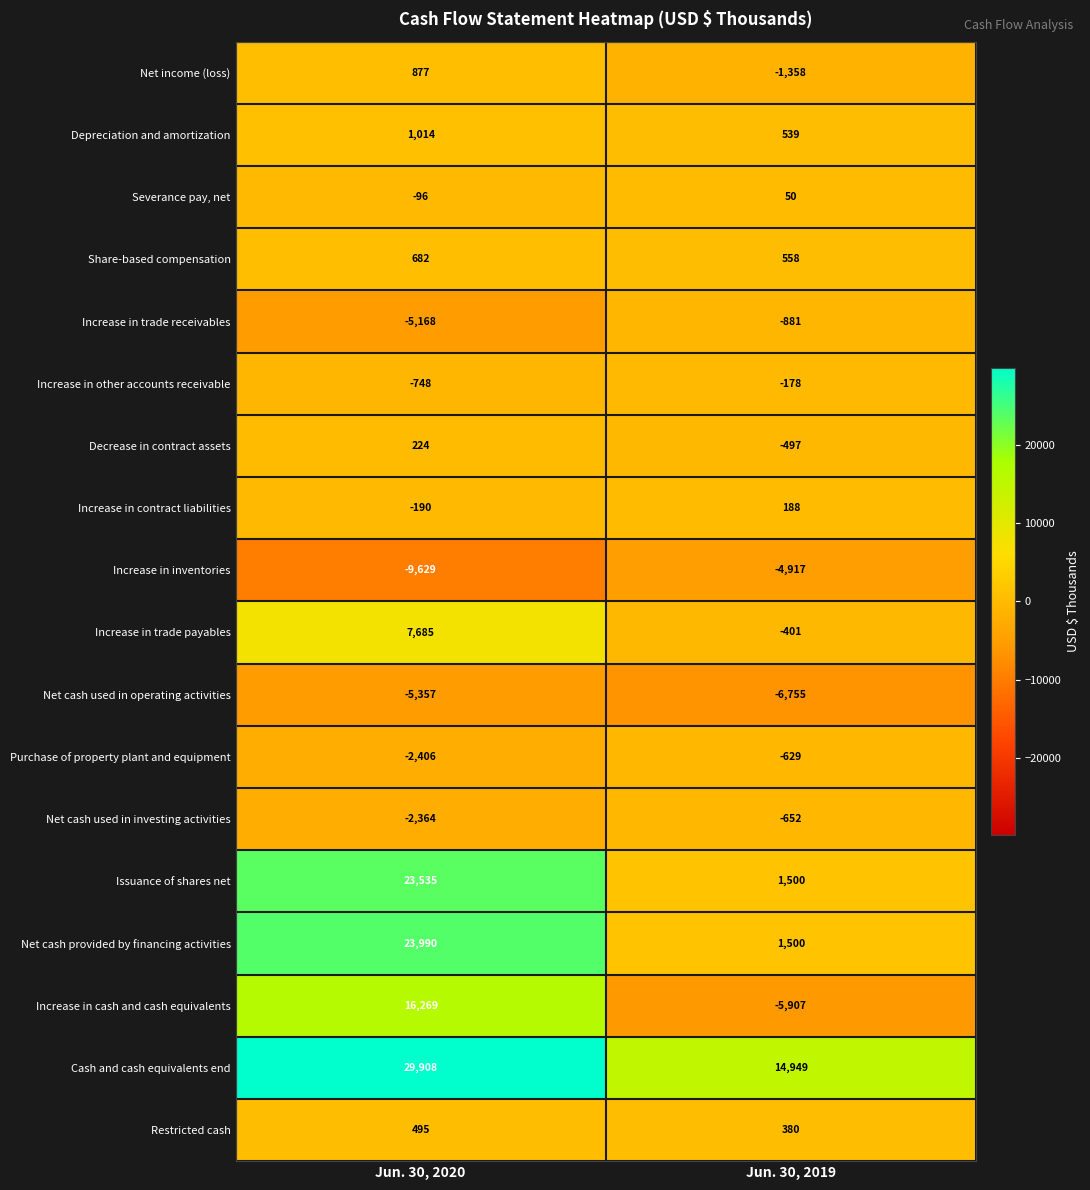

True or false: Restricted cash has a value of 380 at Jun. 30, 2019.

True